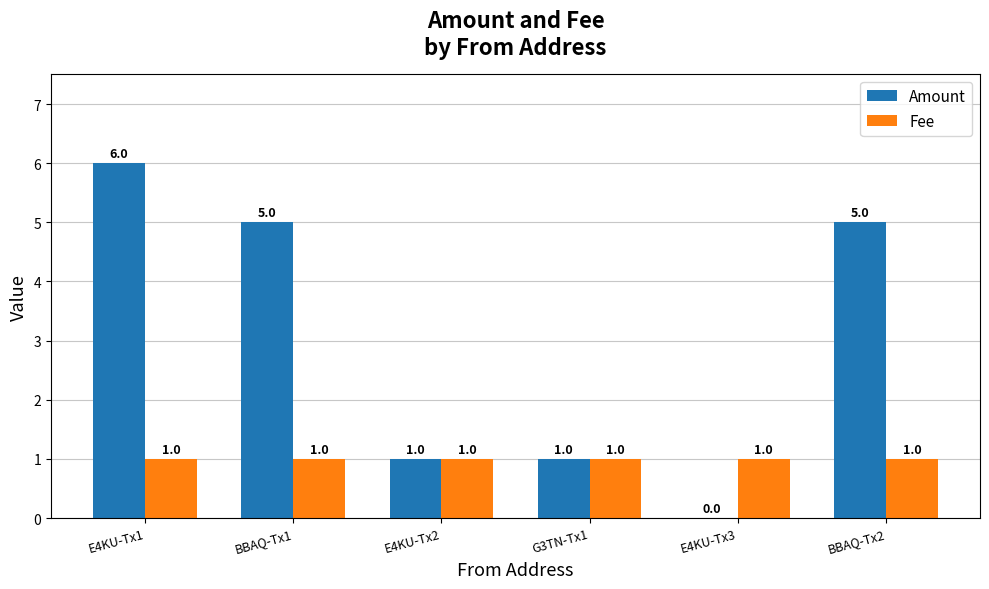

What is the sum of all Amount values?

18